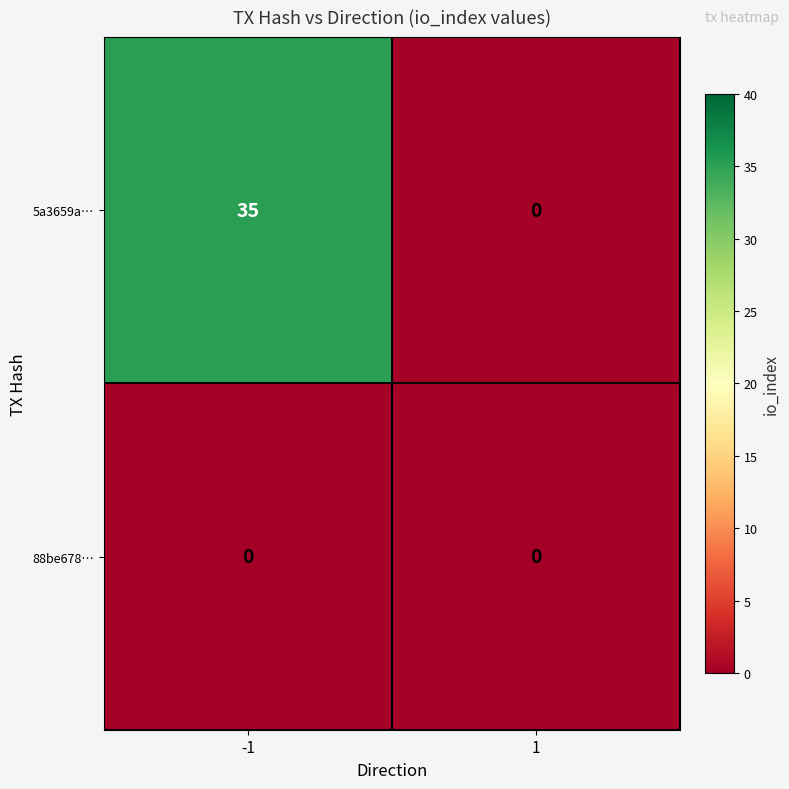

Which series has the largest total across all categories?

5a3659a…